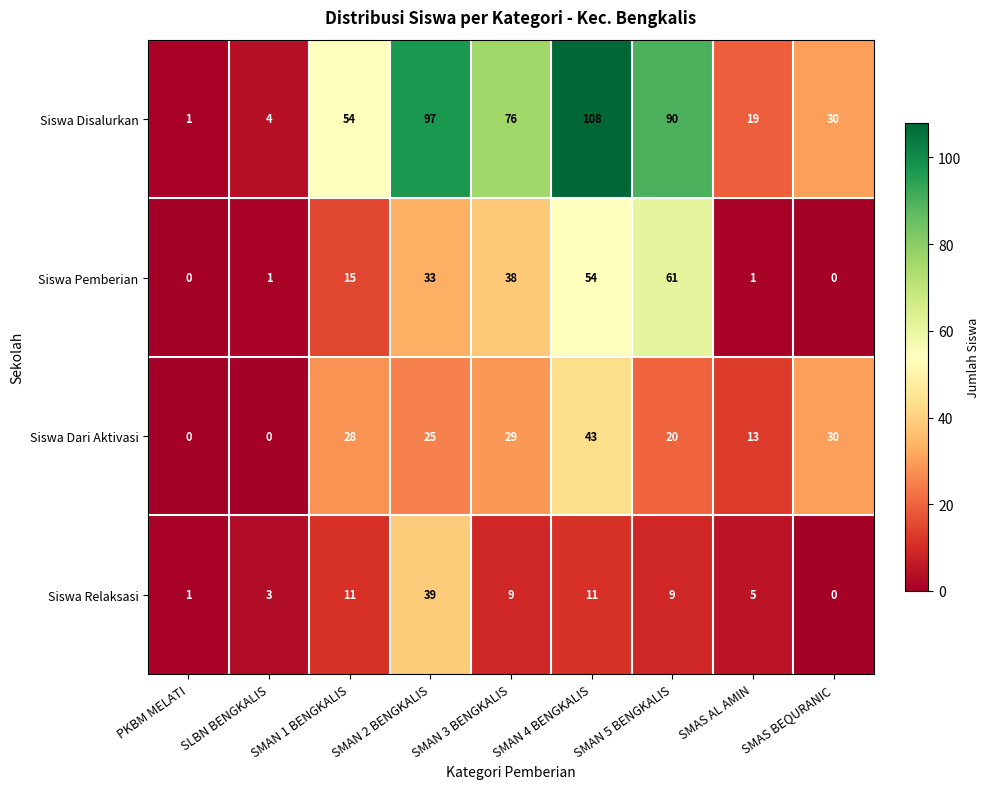

Which series changed the most between SMAS AL AMIN and SMAS BEQURANIC?

Siswa Dari Aktivasi